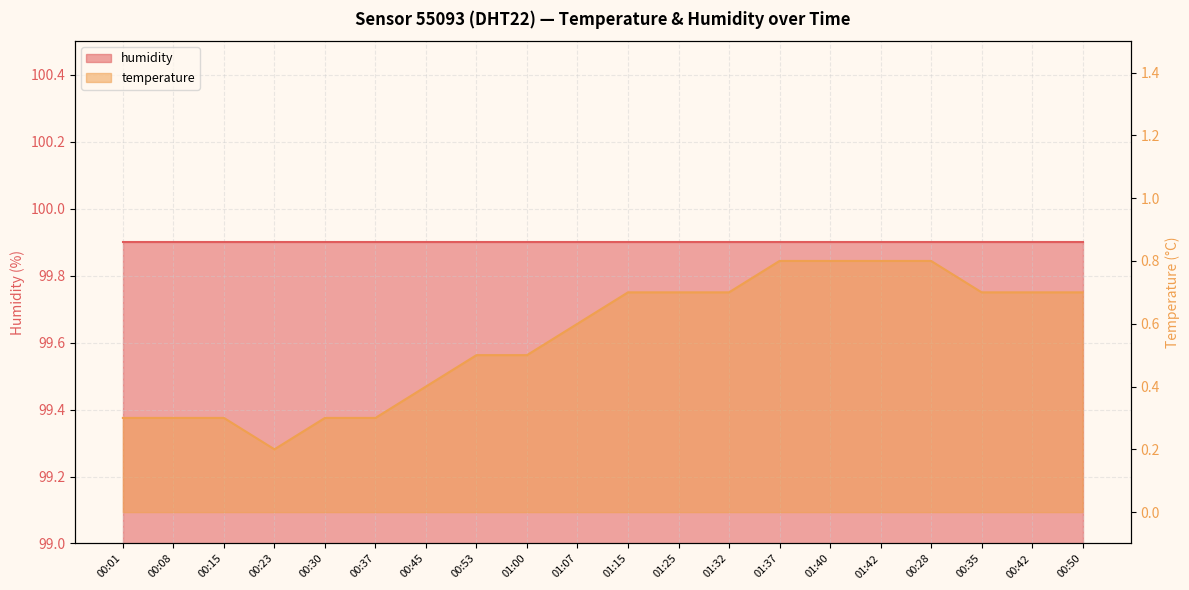

How many points are lower than both their immediate neighbors (excluding endpoints)?

1